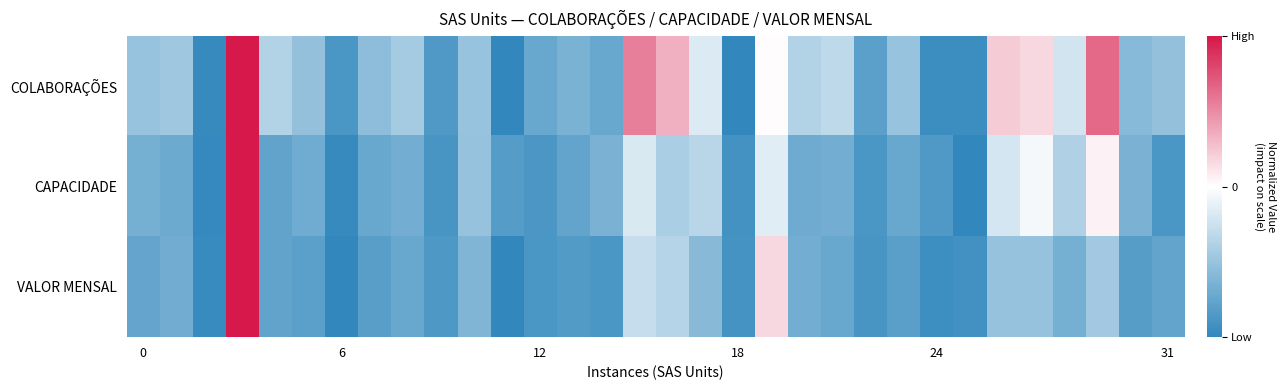

Which series has the largest range (max minus min)?

COLABORAÇÕES